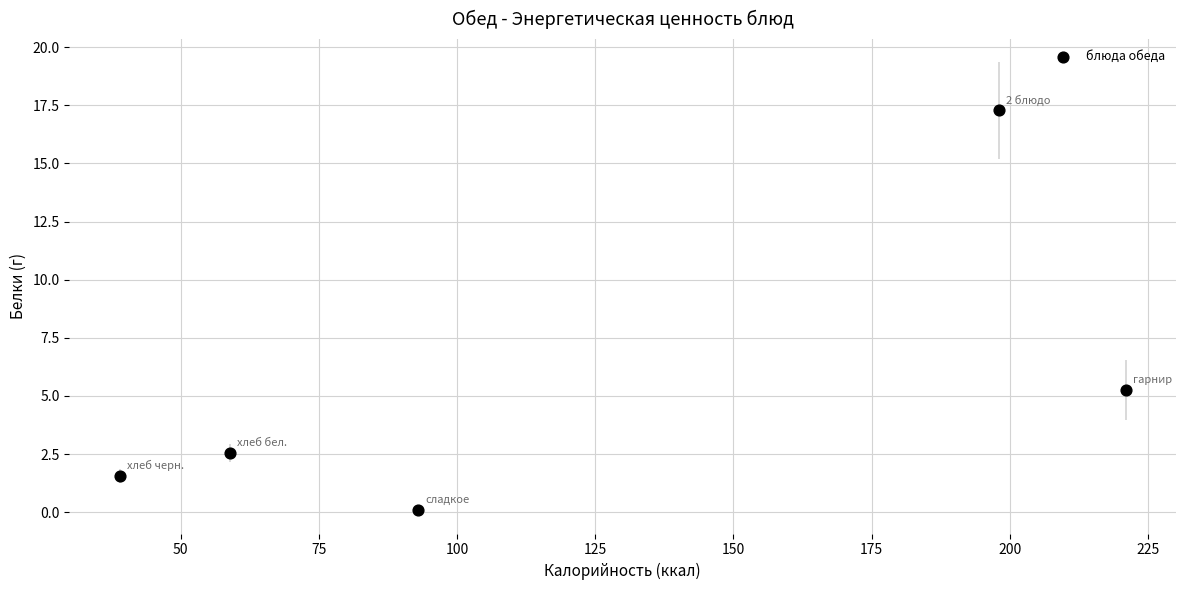

What is the range of X values (max minus min)?

182.0